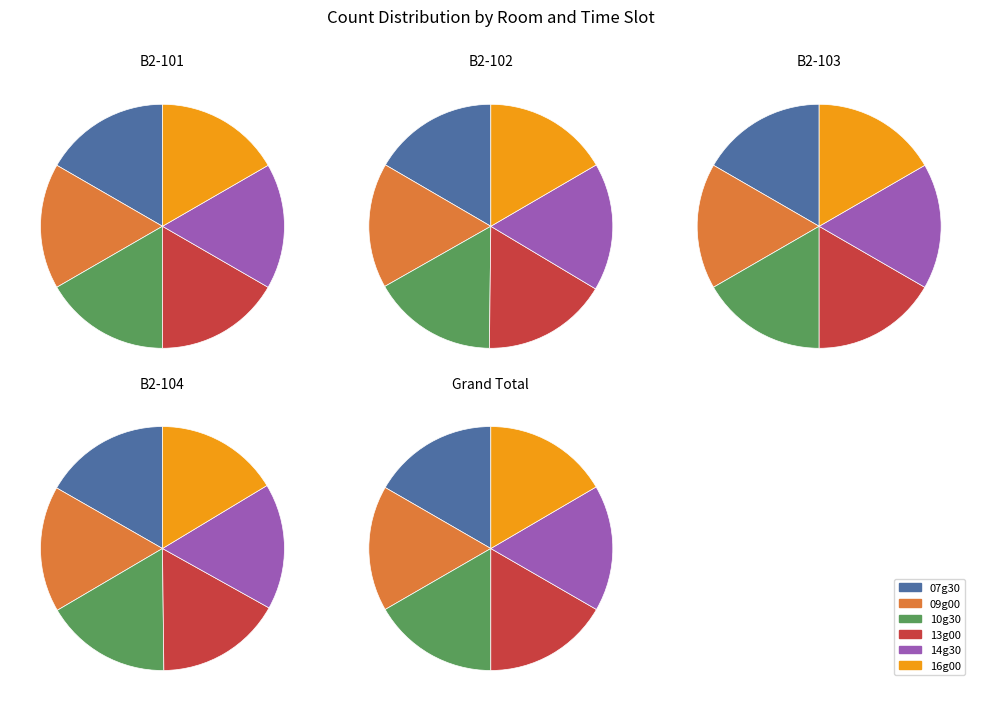

Which series changed the most between 1 and 4?

B2-102